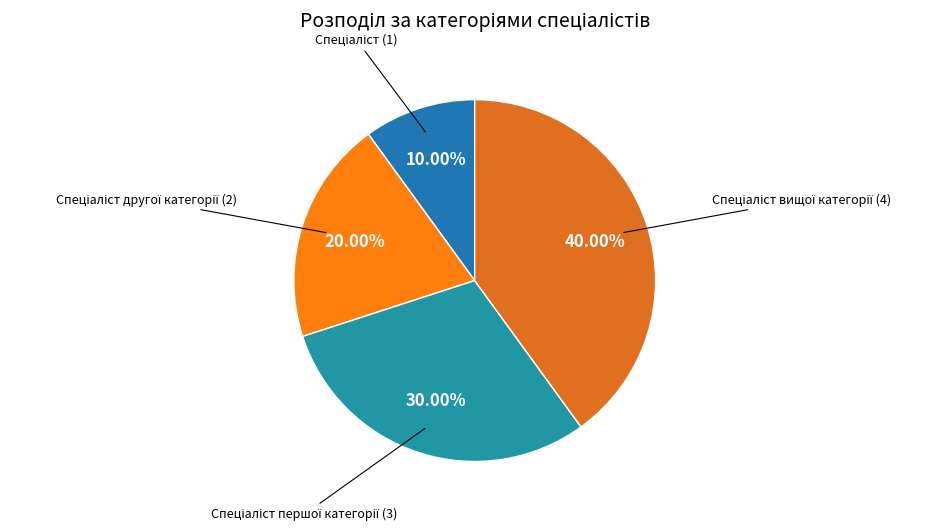

Does any single category account for the majority?

No